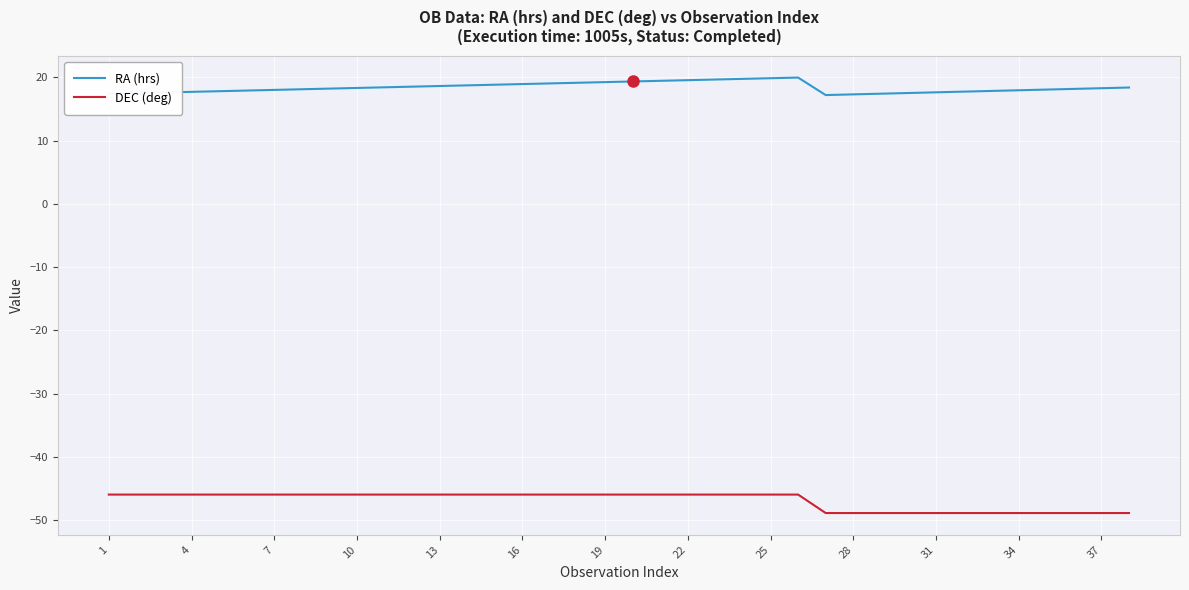

How many categories are shown in the chart?

38